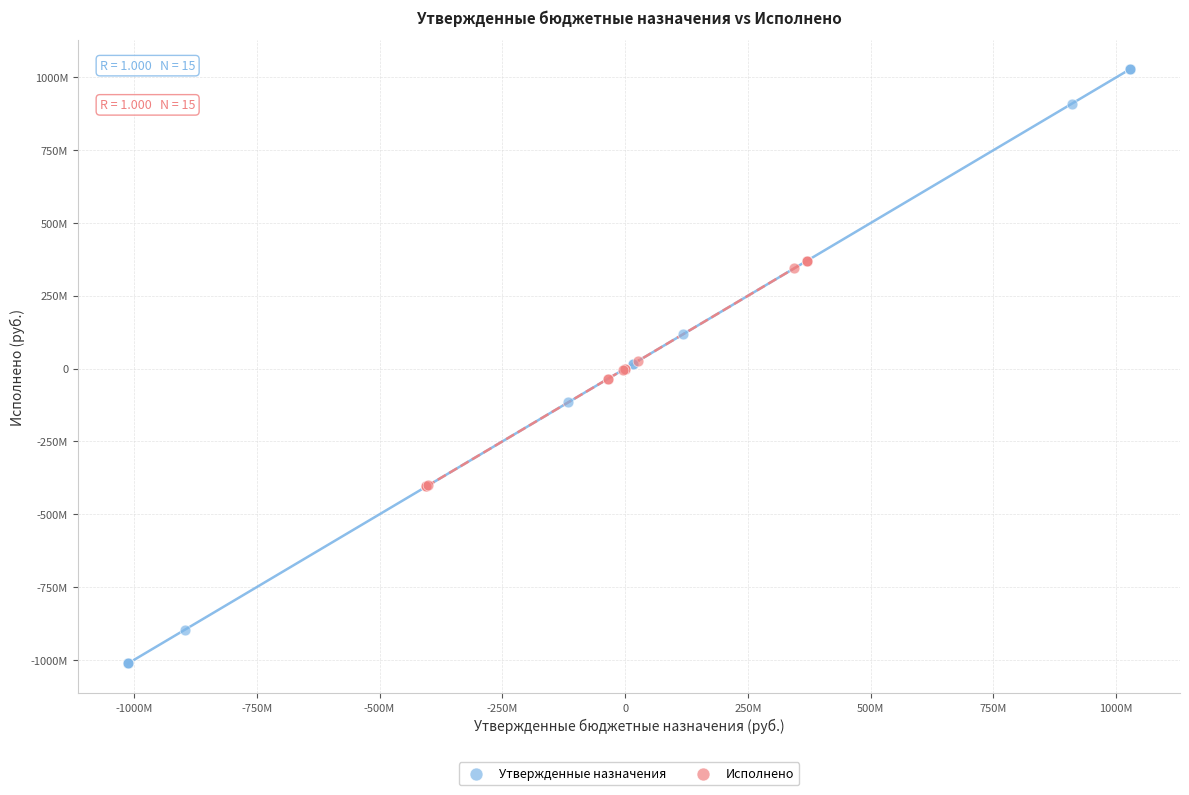

What are all the series names shown in the legend?

Утвержденные назначения, Исполнено